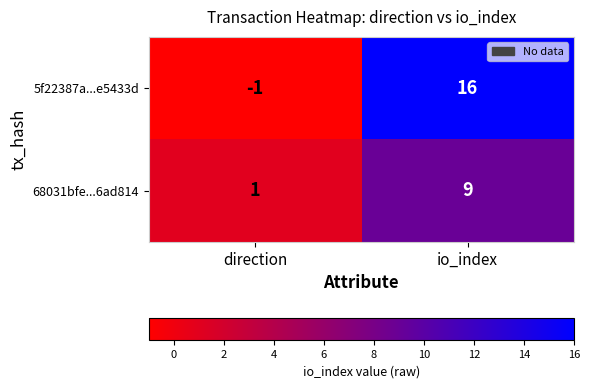

Where is 5f22387a...e5433d nearest to the value 7?

direction